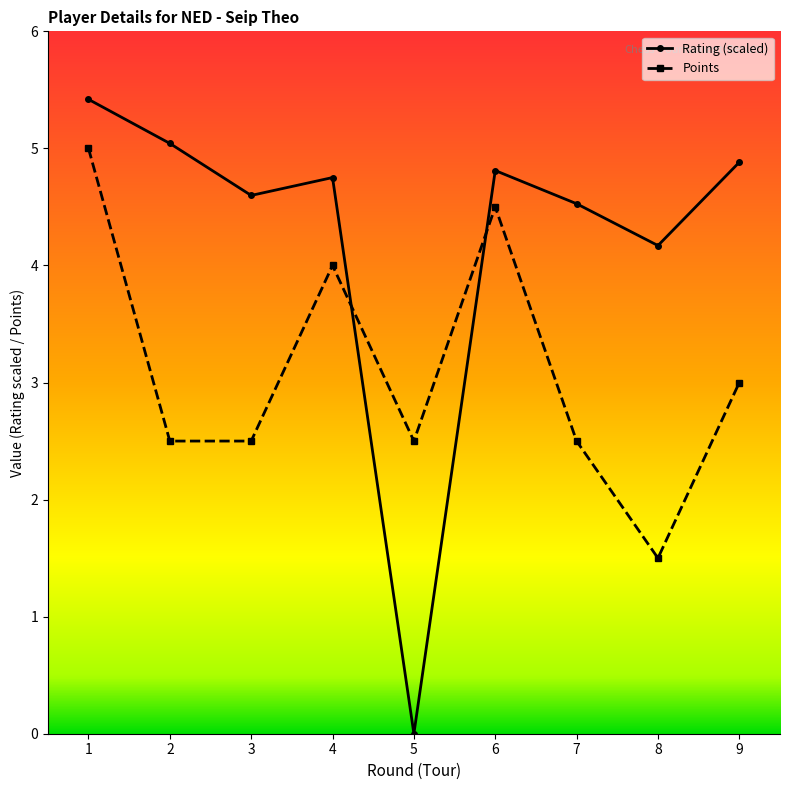

How many lines are shown in the chart?

2